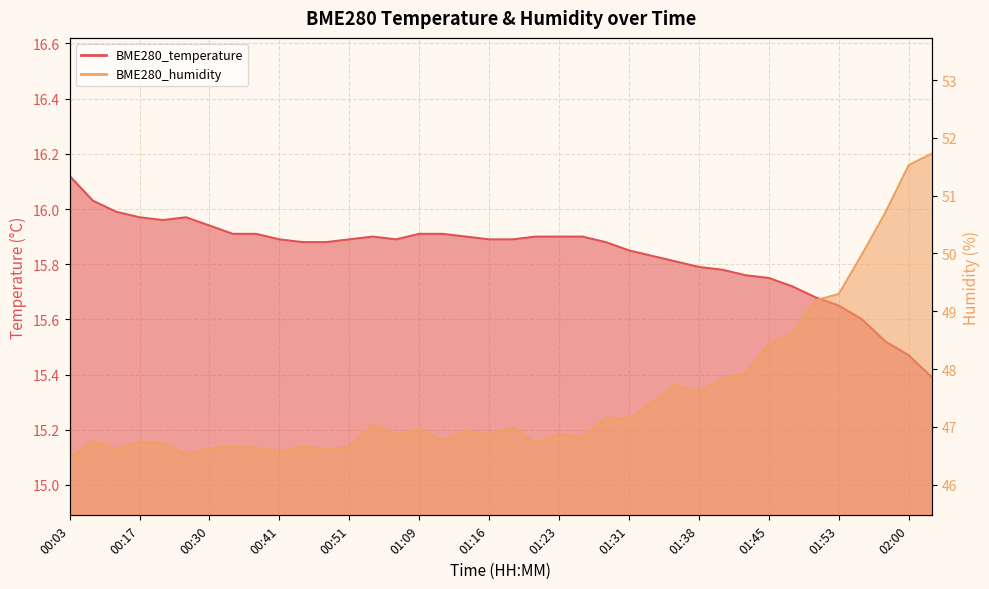

Where is BME280_humidity nearest to the value 49?

01:50